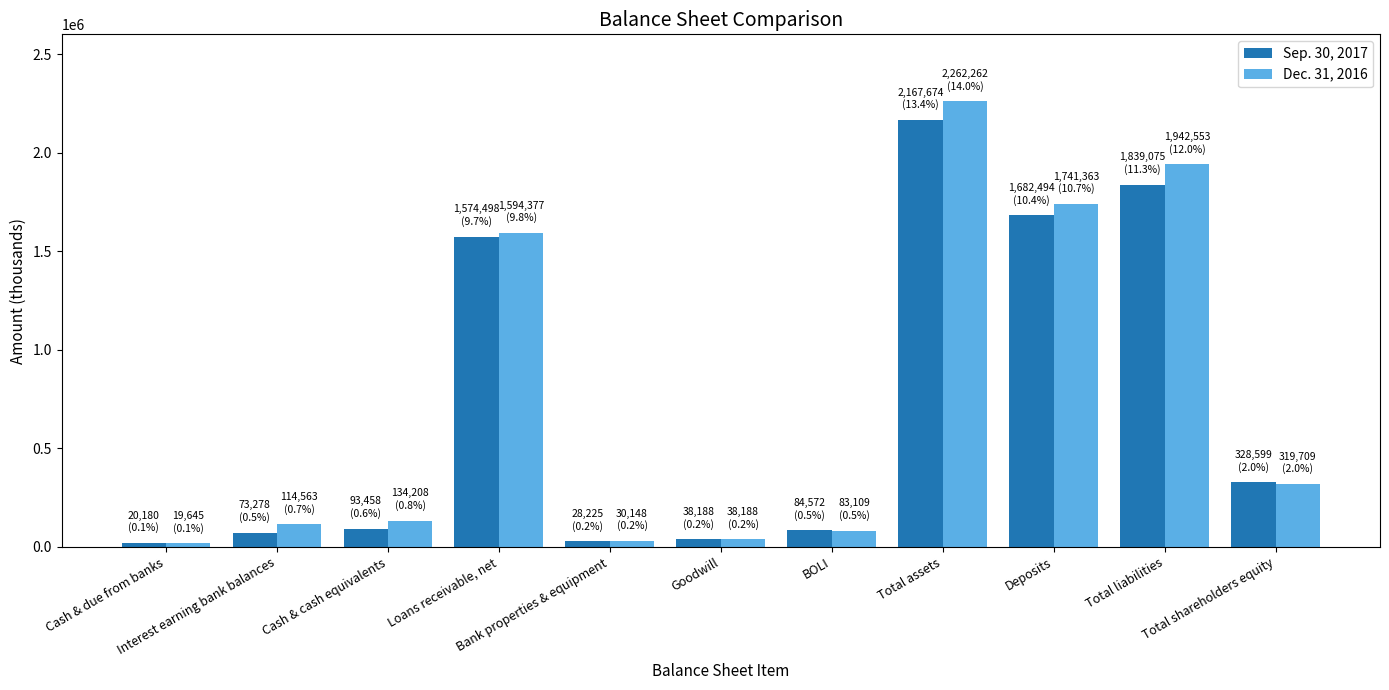

Which category has the highest value in the Dec. 31, 2016 series?

Total assets